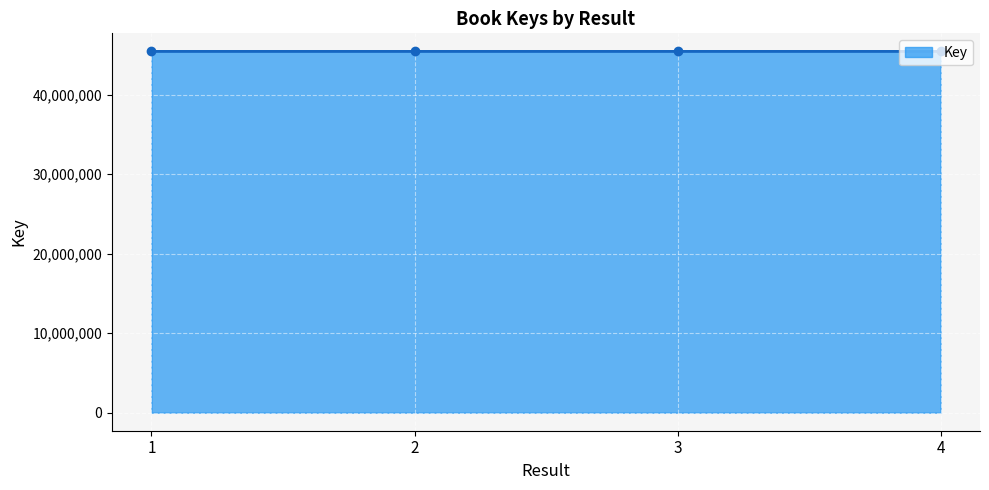

What is the maximum value shown in the chart?

45449411